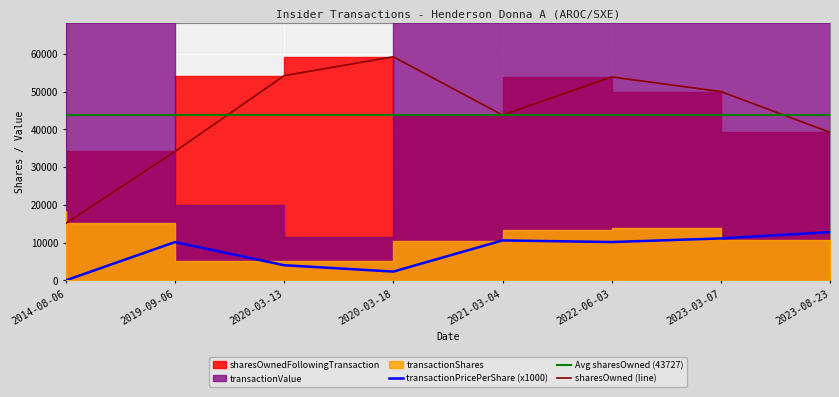

Which category has the highest value in the transactionPricePerShare (x1000) series?

2023-08-23